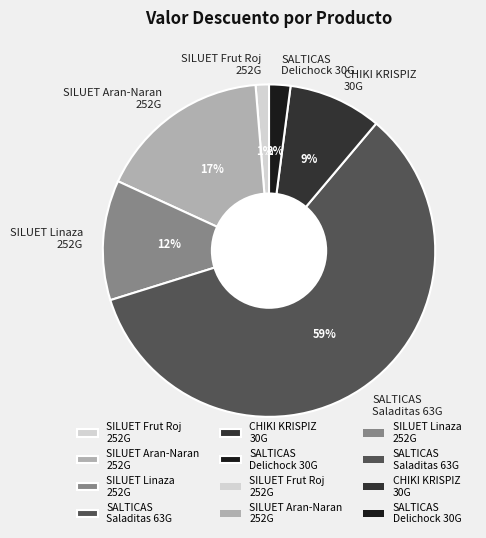

To the nearest percent, what portion does SALTICAS Delichock 30G represent?

2%